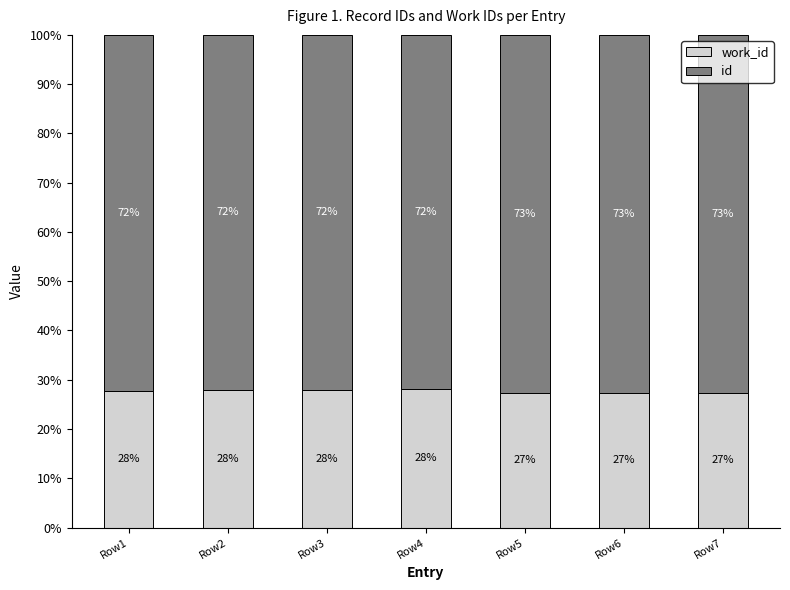

What is the total value across all series at Row1?

100.0